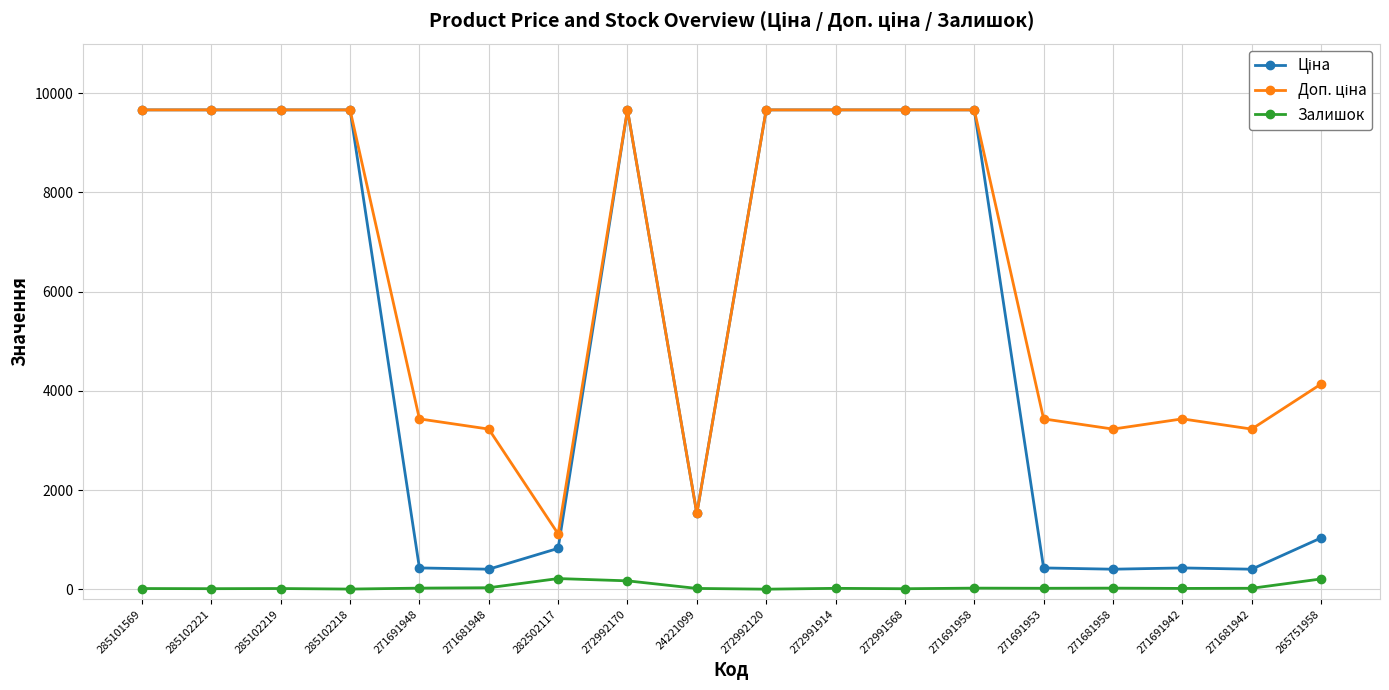

Count the number of categories in the chart.

18